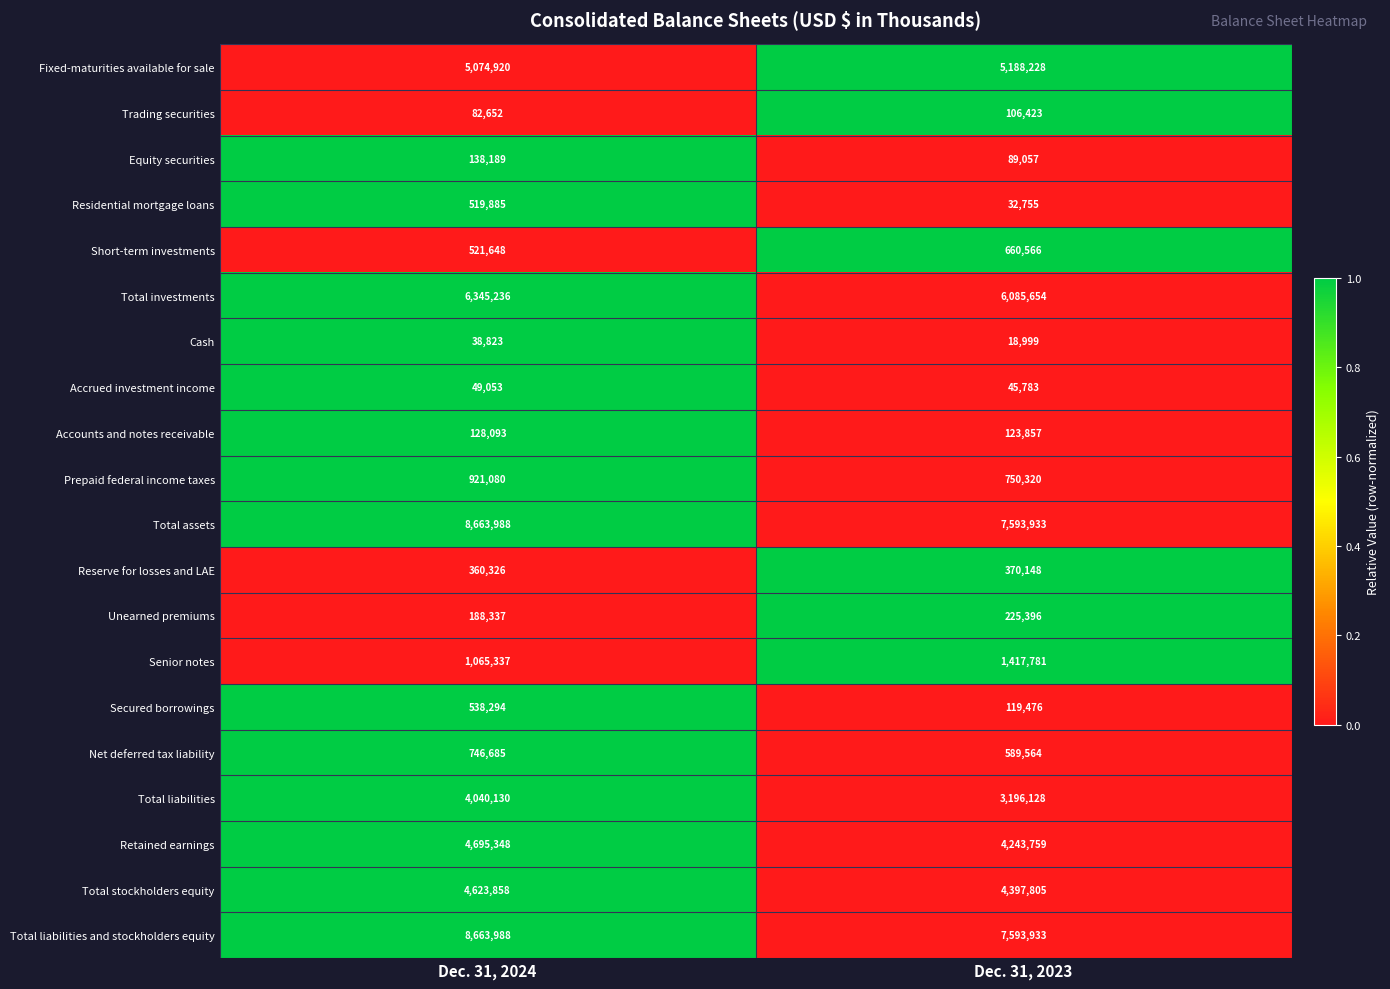

What is the spread (max minus min) of values at Dec. 31, 2024?

8625165